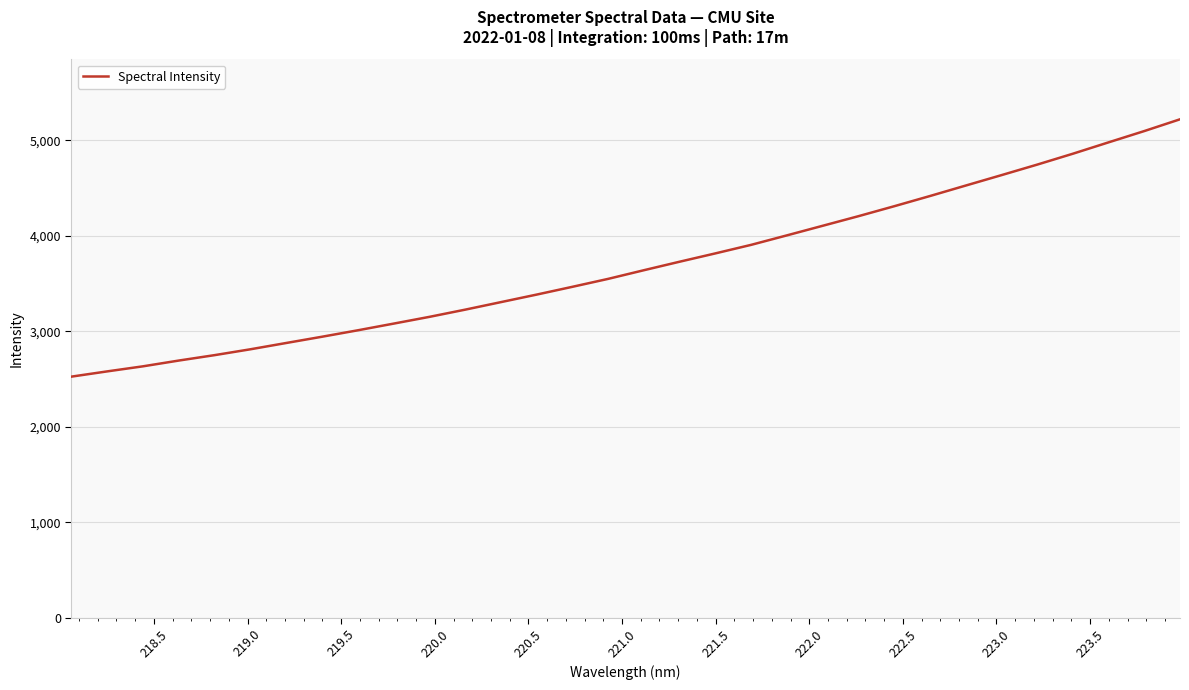

What is the minimum value shown in the chart?

2525.6